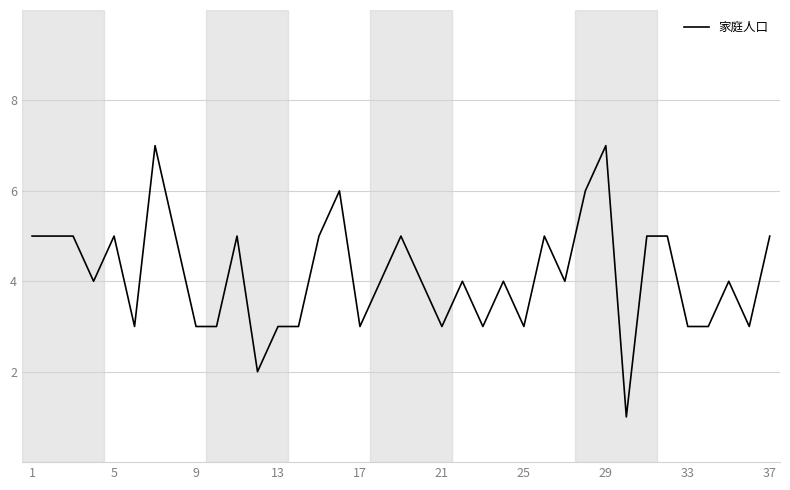

What is the maximum value shown in the chart?

7